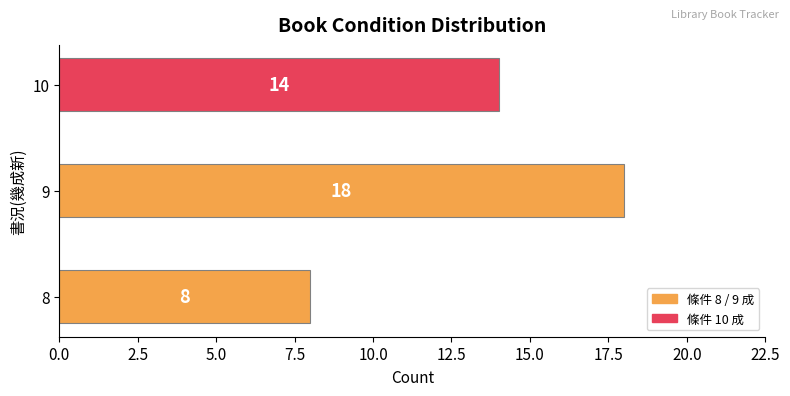

Count the values in the range 8 to 18.

3